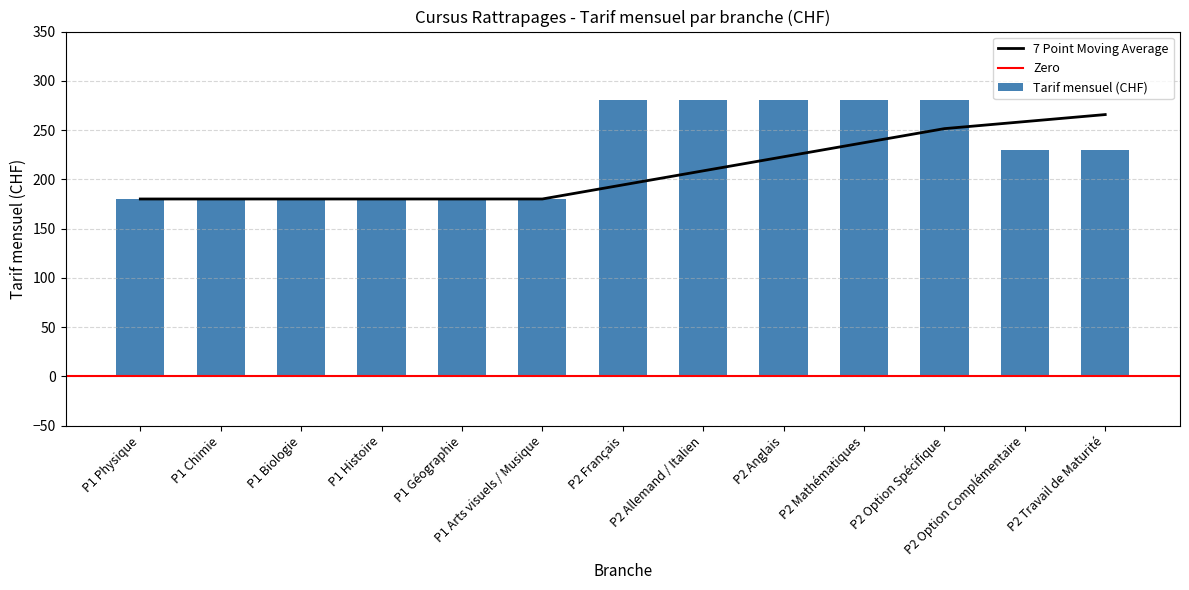

How many values exceed 230?

5